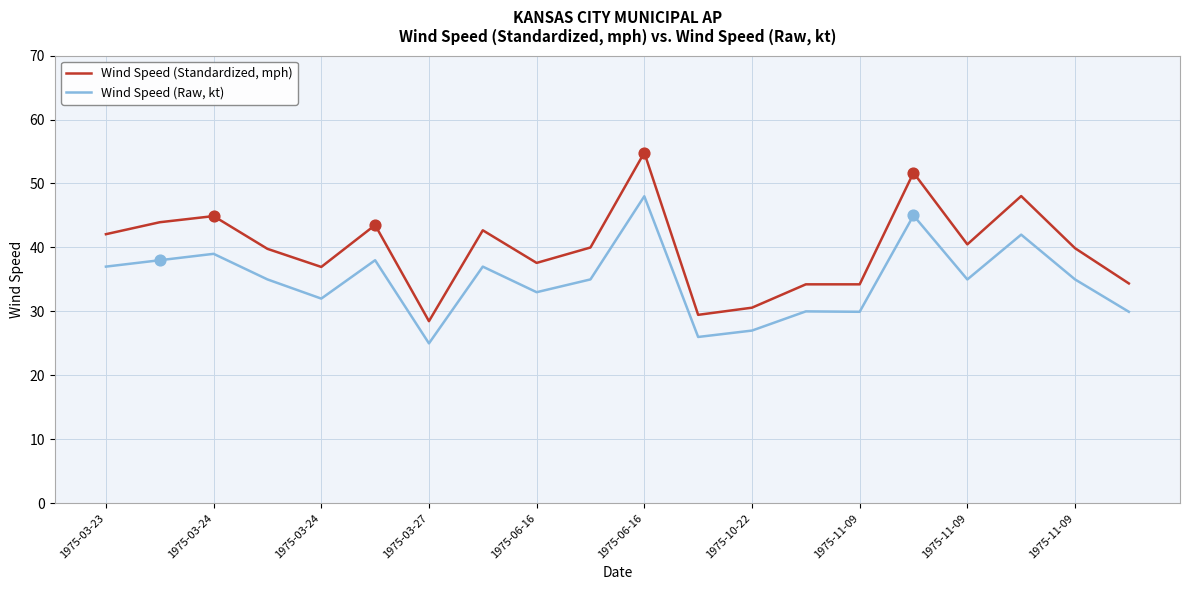

Which series has the widest spread of values?

Wind Speed (Standardized, mph)